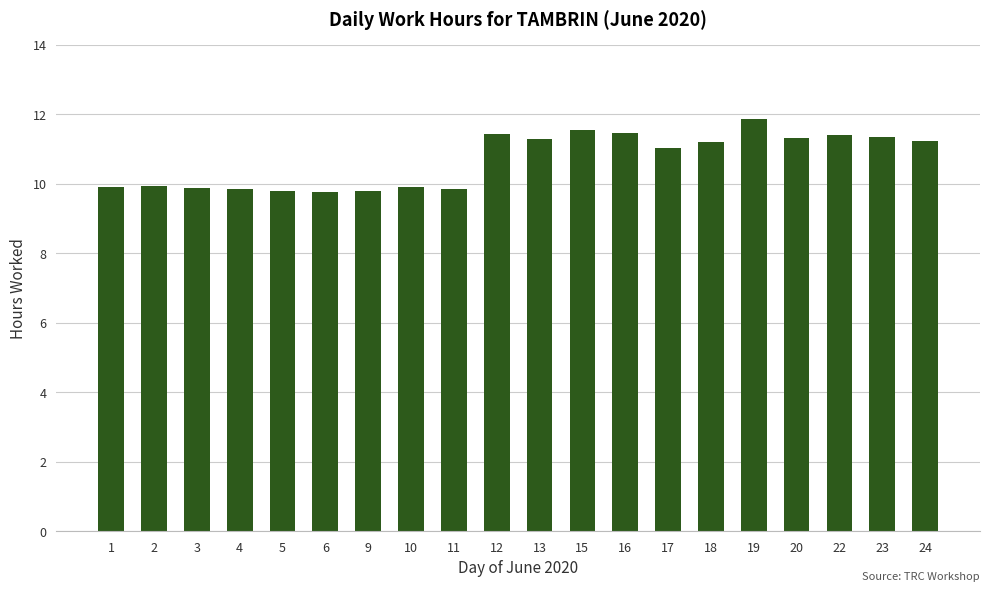

What is the difference between the values at 18 and 23?

0.1